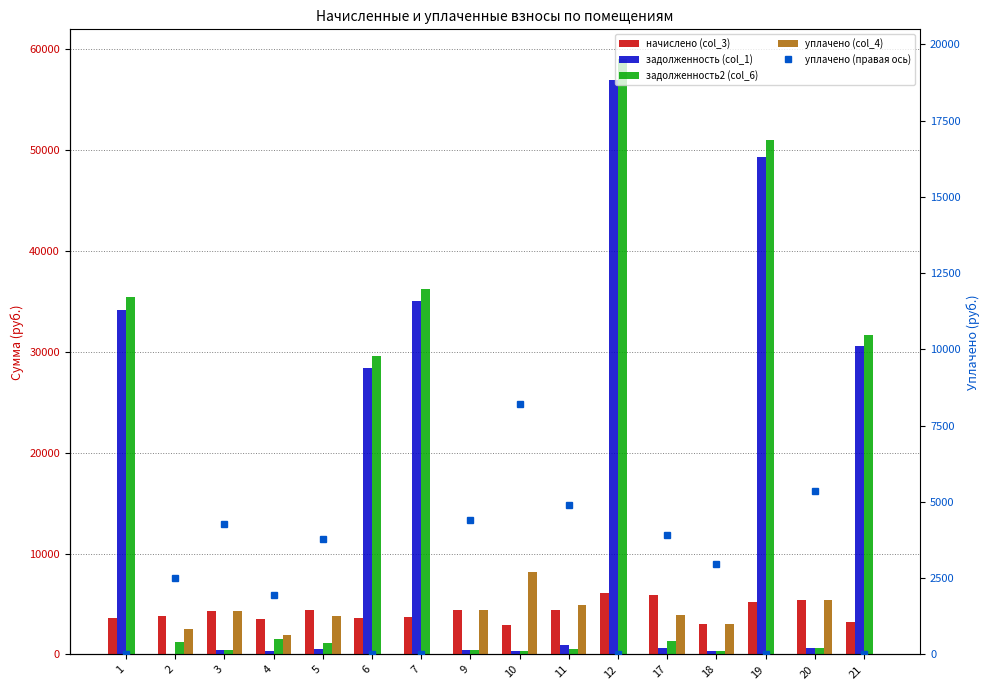

How many categories are shown in the chart?

16